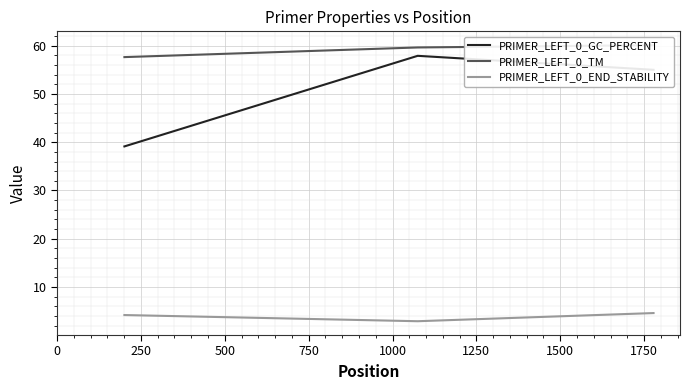

How many data points in PRIMER_LEFT_0_GC_PERCENT are above 55?

1